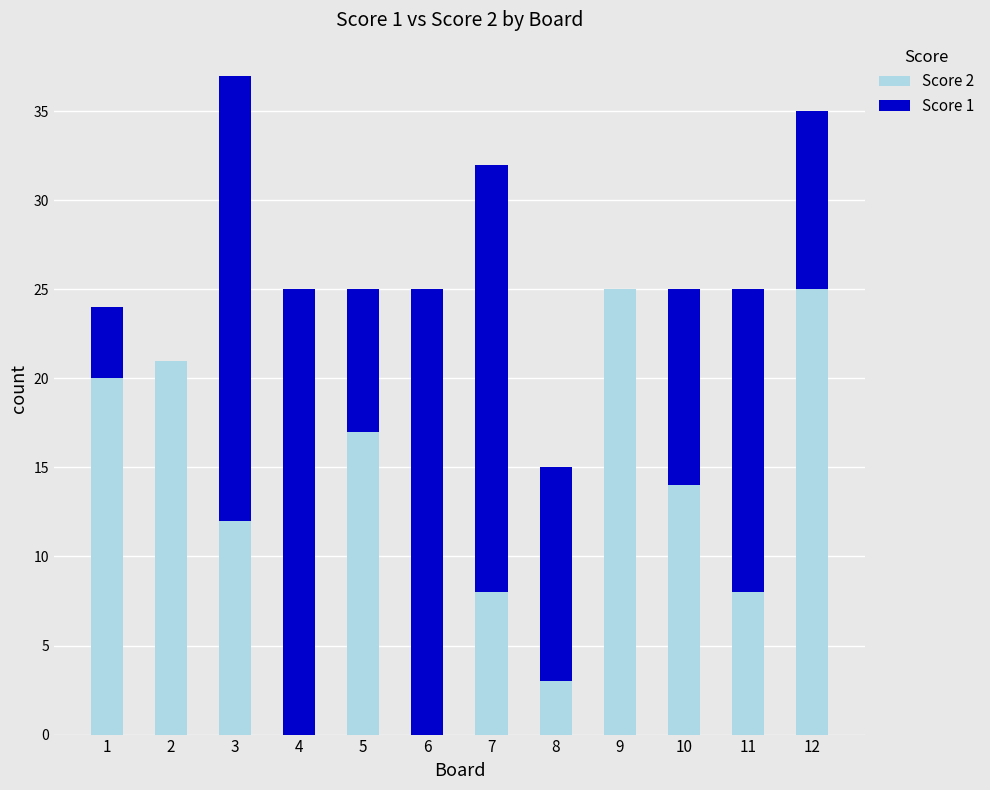

Reading right to left, list the values for the Score 2 series.

12=25	11=8	10=14	9=25	8=3	7=8	6=0	5=17	4=0	3=12	2=21	1=20